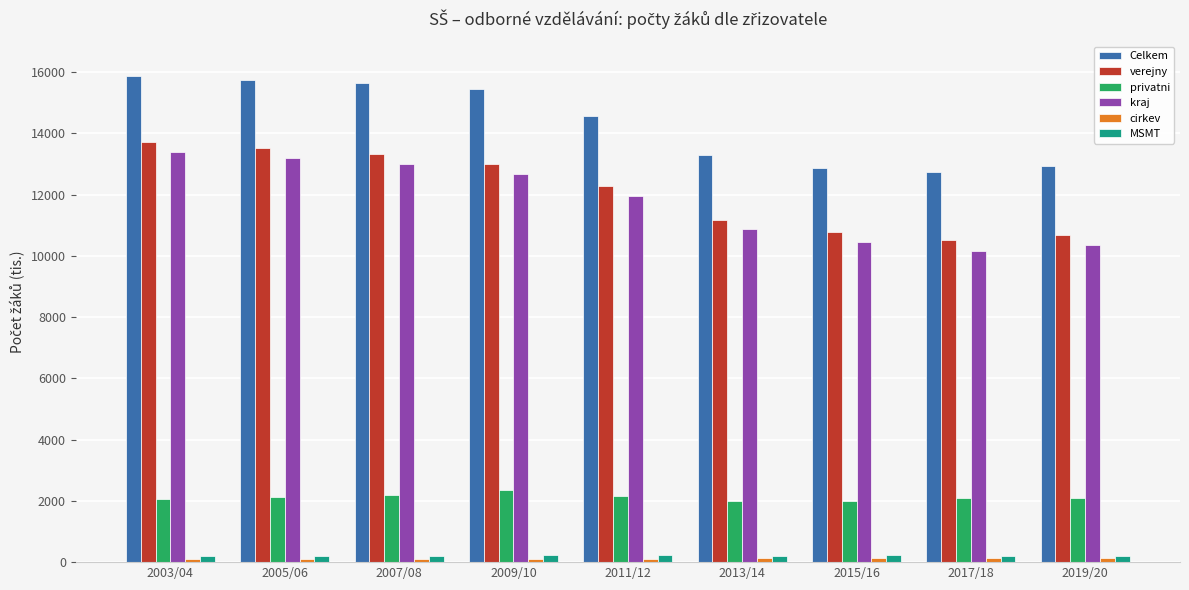

What is the average value of the MSMT series?

208.3